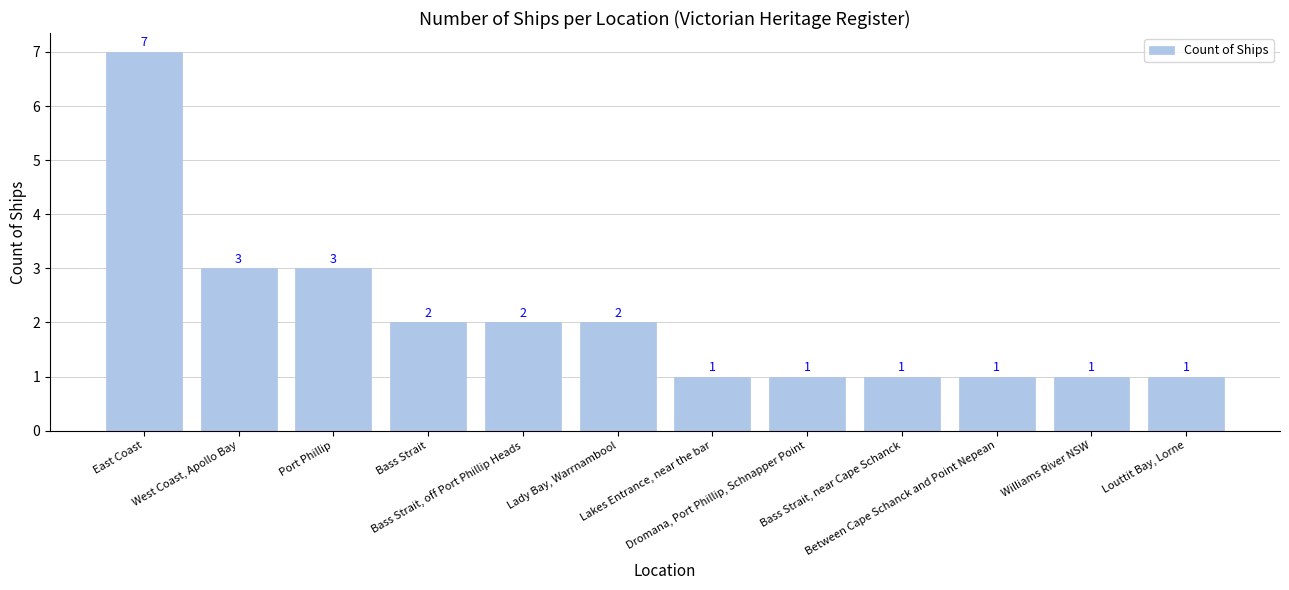

What is the greatest value displayed?

7